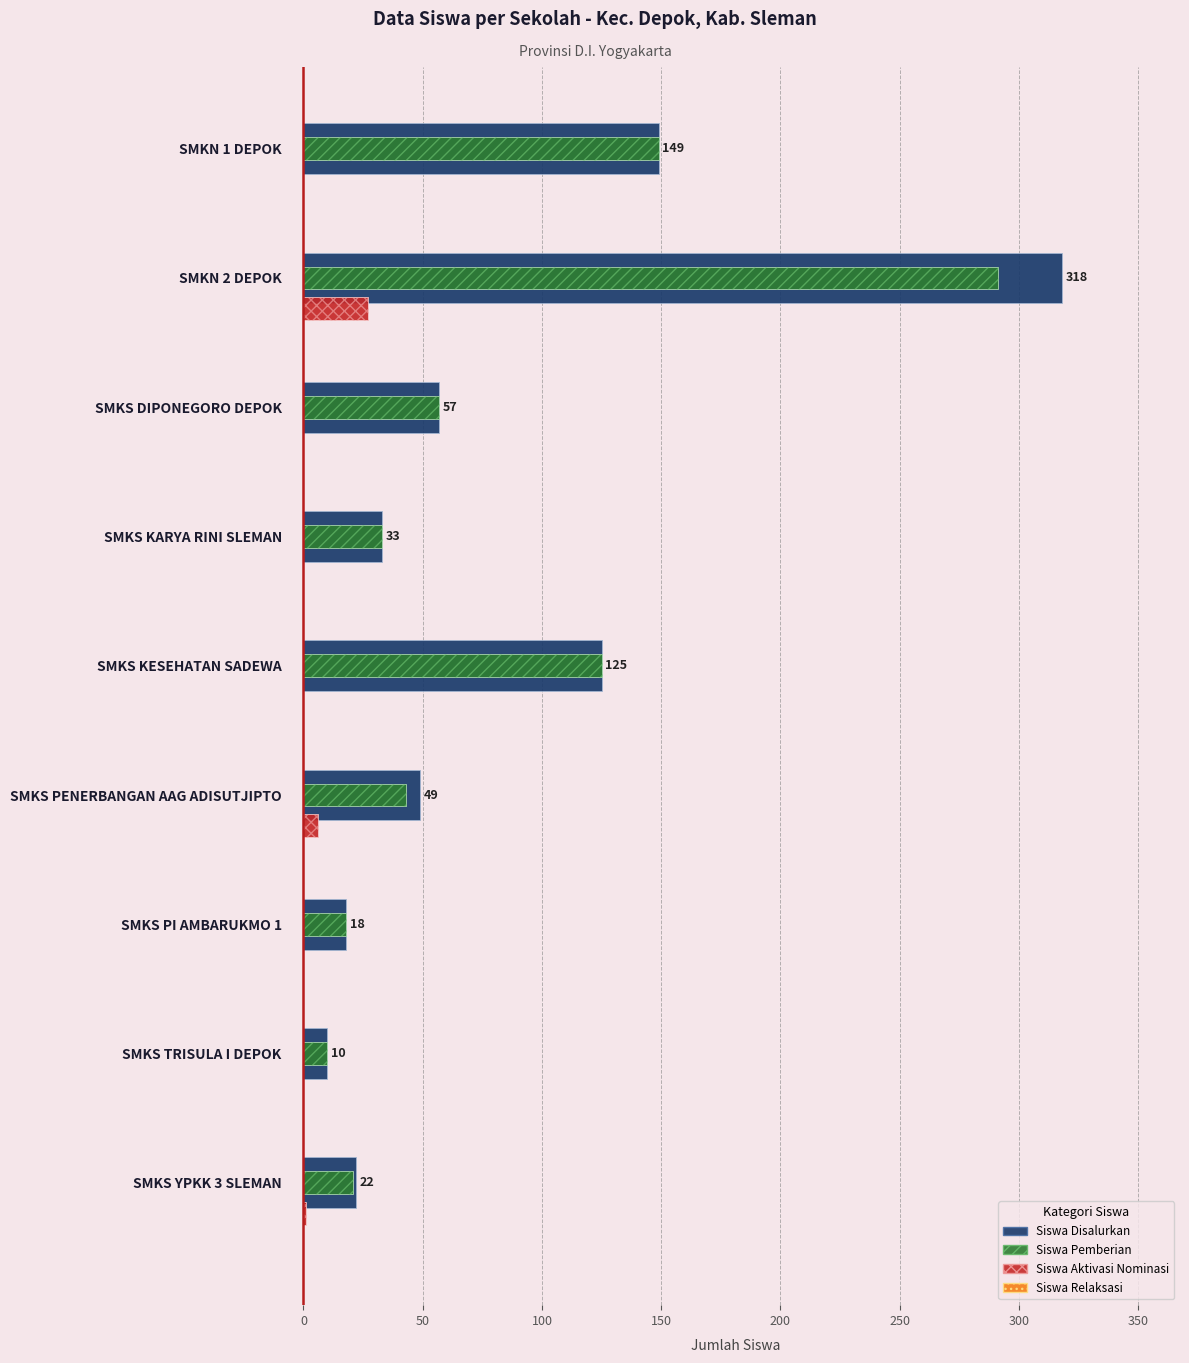

Between 0 and 50, which series saw the biggest shift?

Siswa Disalurkan